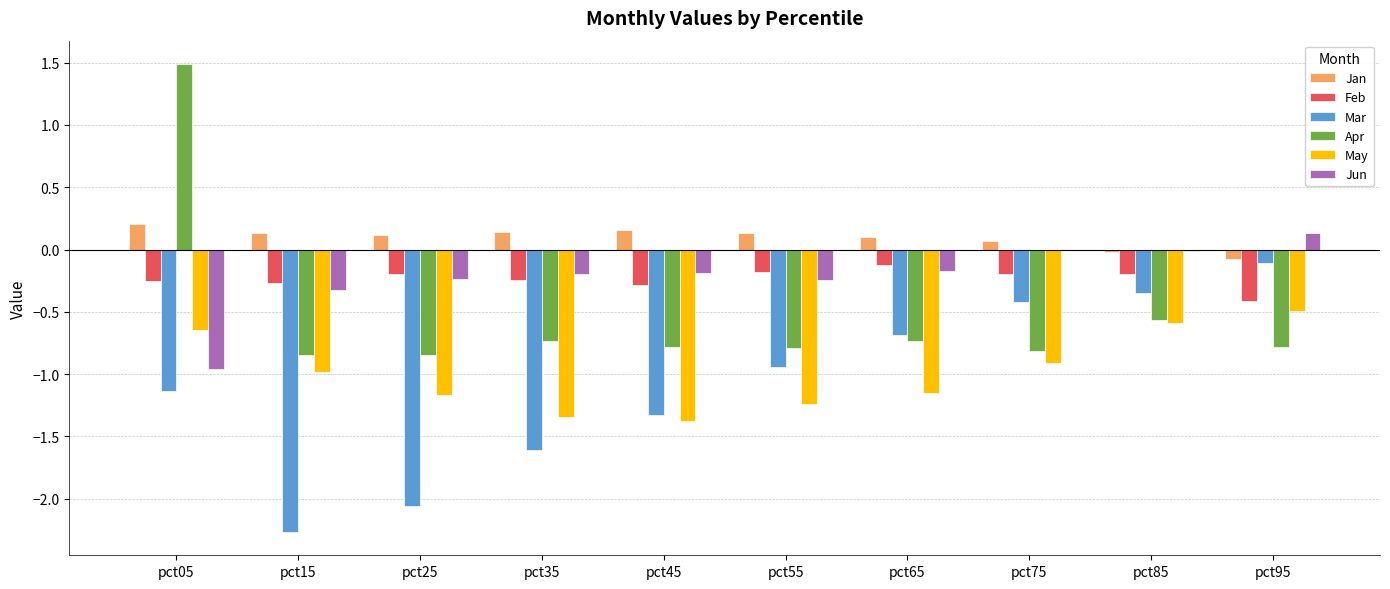

The value of Apr at pct45 is -1.0. True or false?

False